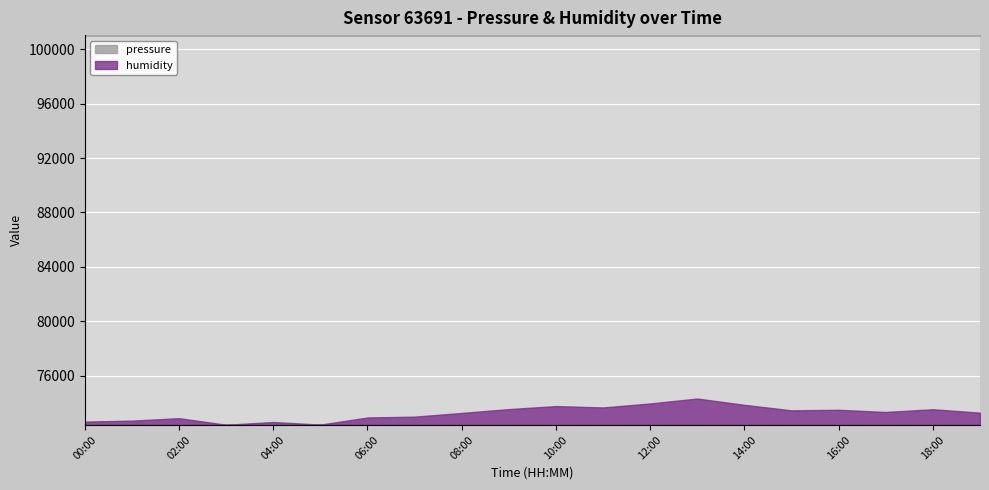

Is the value of pressure at 04:00 greater than the value of humidity at 15:00?

Yes